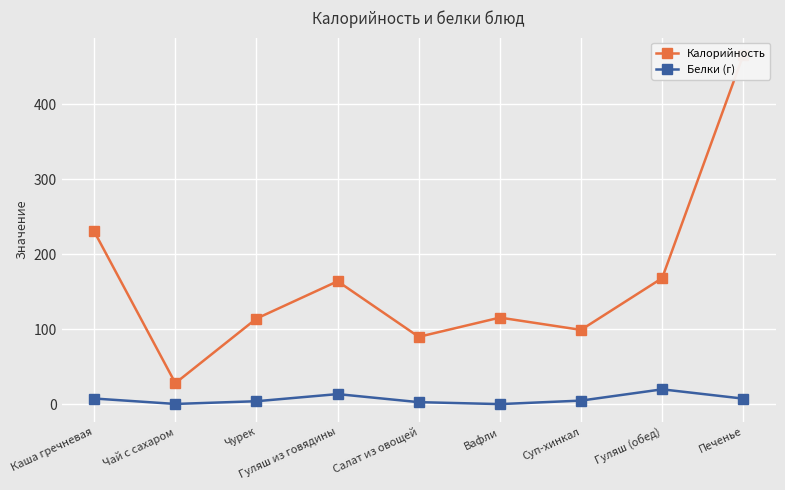

True or false: Белки (г) and Калорийность cross at least once.

False